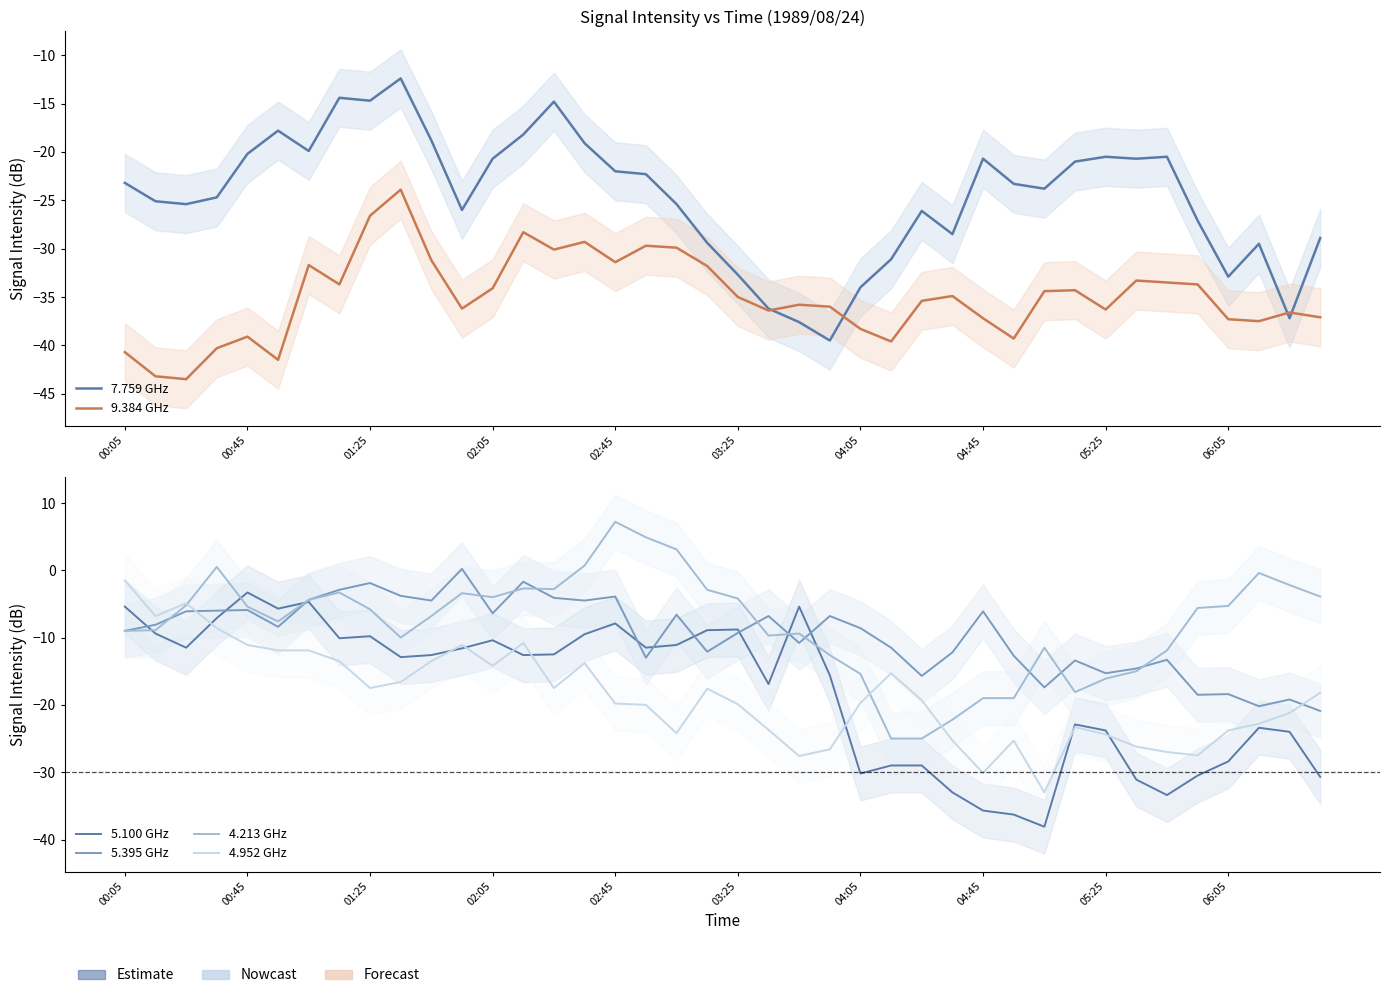

In 4.952 GHz, how many points are lower than both neighbors (excluding endpoints)?

9